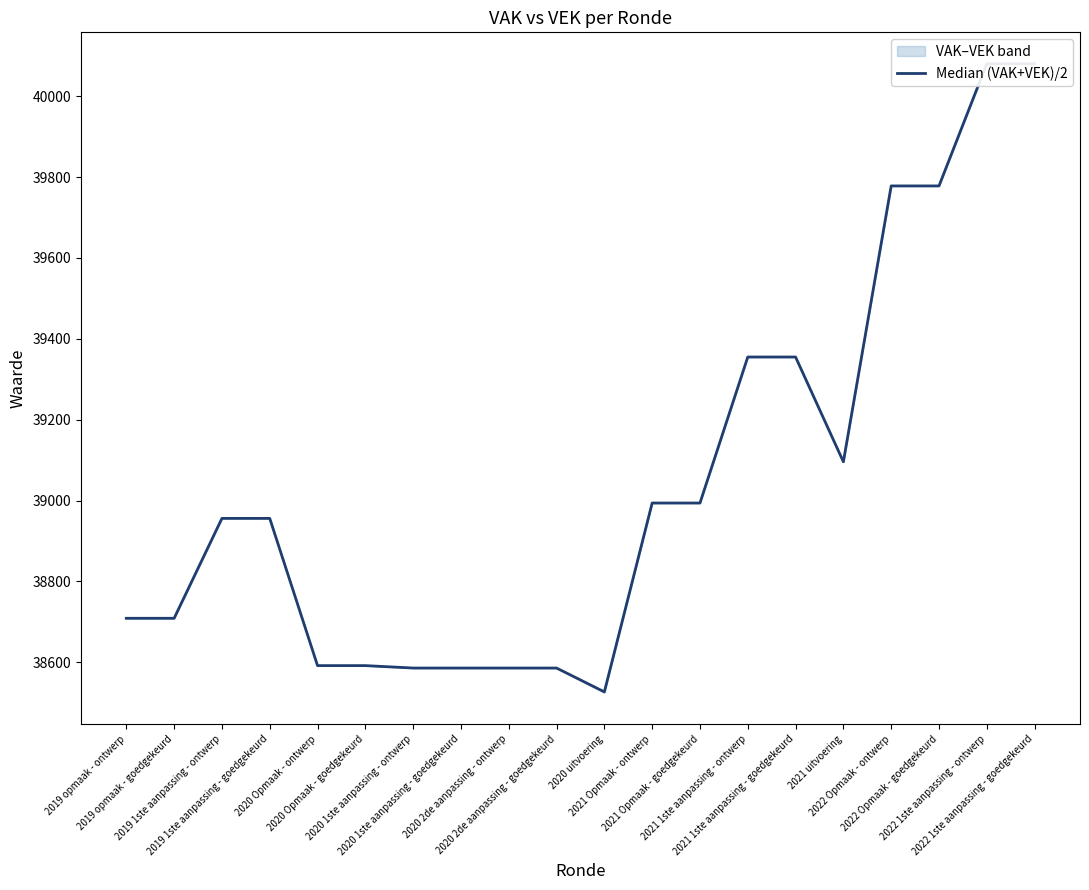

What is the minimum value shown in the chart?

38527